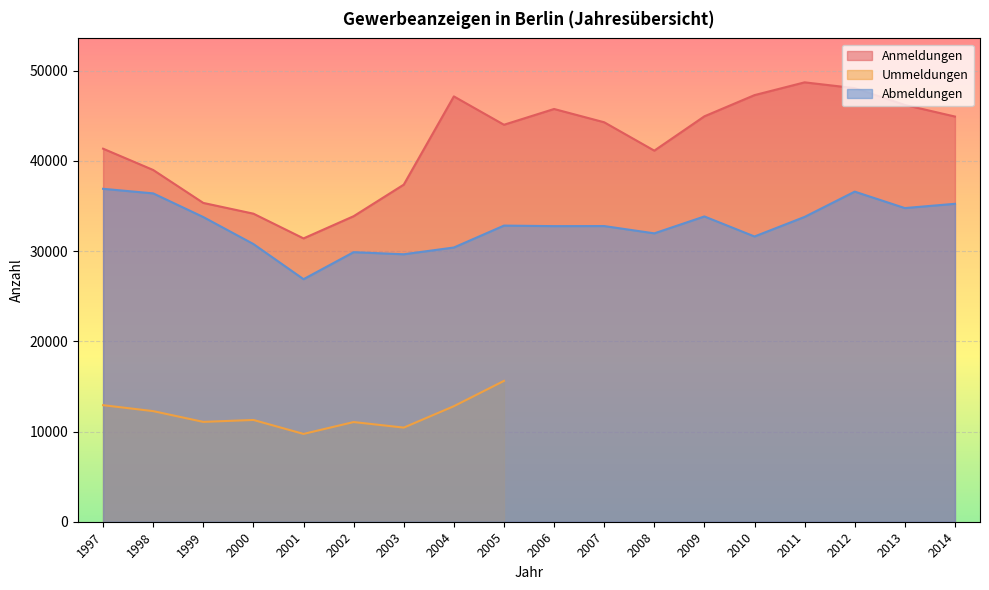

What is the approximate value of Abmeldungen at 2014, to the nearest 100?

35300